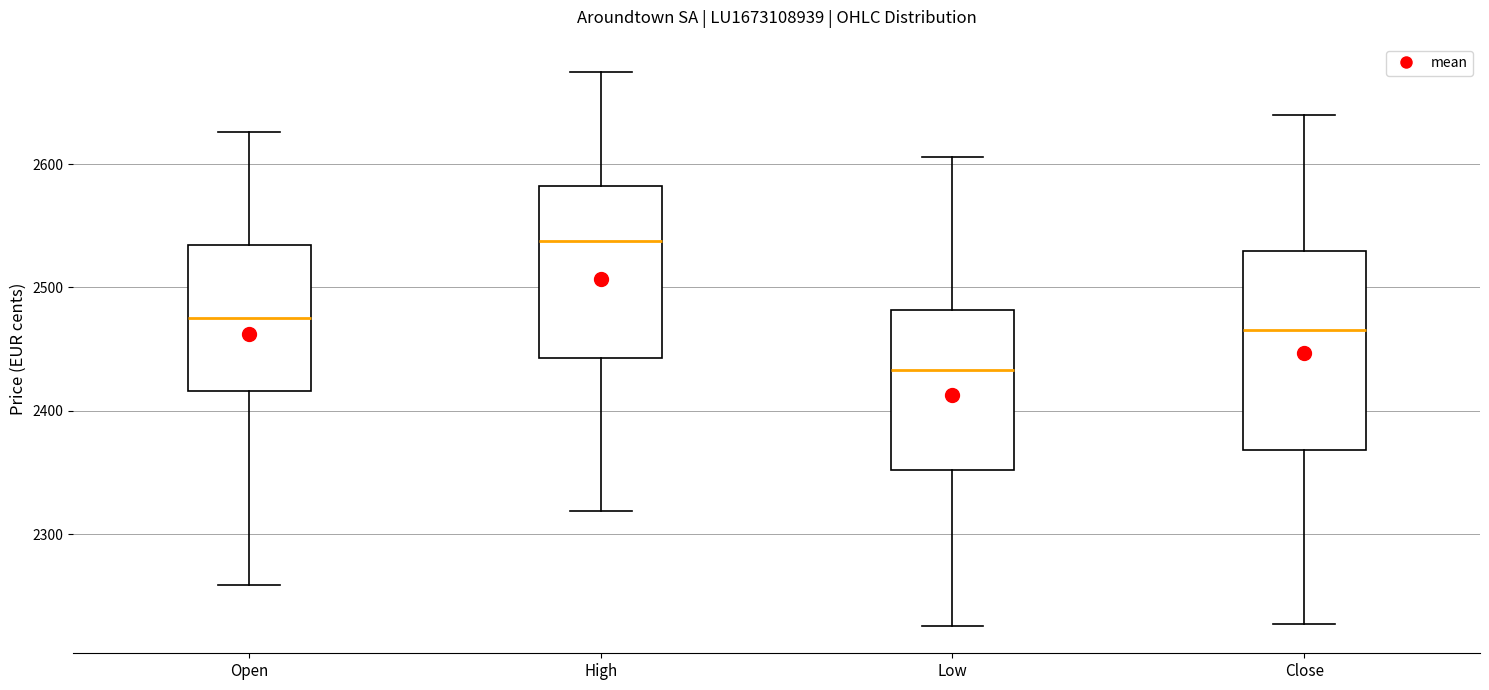

Reading left to right, read every box against the y-axis: the position of its median line, the range the box covers, and the ends of its whiskers. The values are not printed on the chart, so give them approximately, as read against the axis.

Open: median 2480, box 2420 to 2530, whiskers 2260 to 2630
High: median 2540, box 2440 to 2580, whiskers 2320 to 2680
Low: median 2430, box 2350 to 2480, whiskers 2230 to 2610
Close: median 2470, box 2370 to 2530, whiskers 2230 to 2640